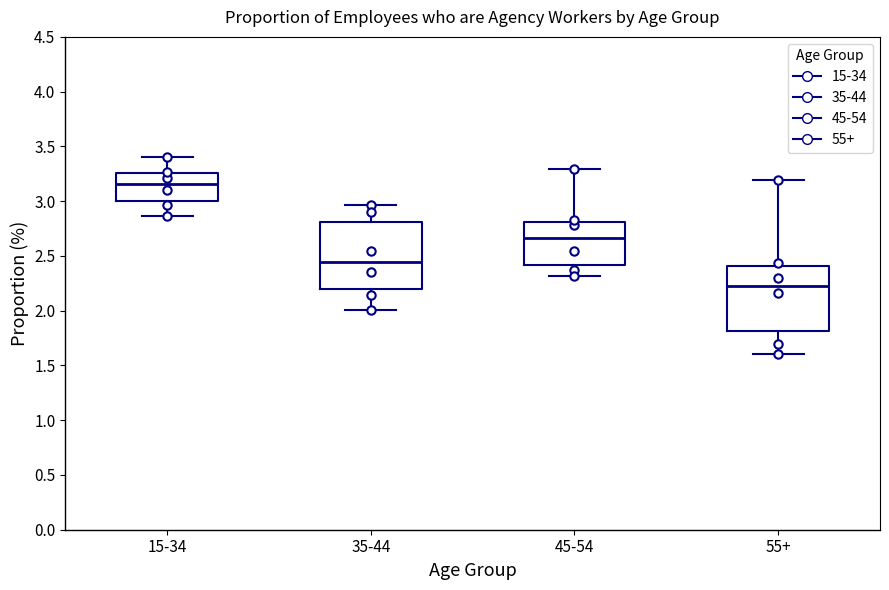

Where is the upper edge of the box for 55+ on the y-axis? The values are not printed on the chart, so give them approximately, as read against the axis.

2.40